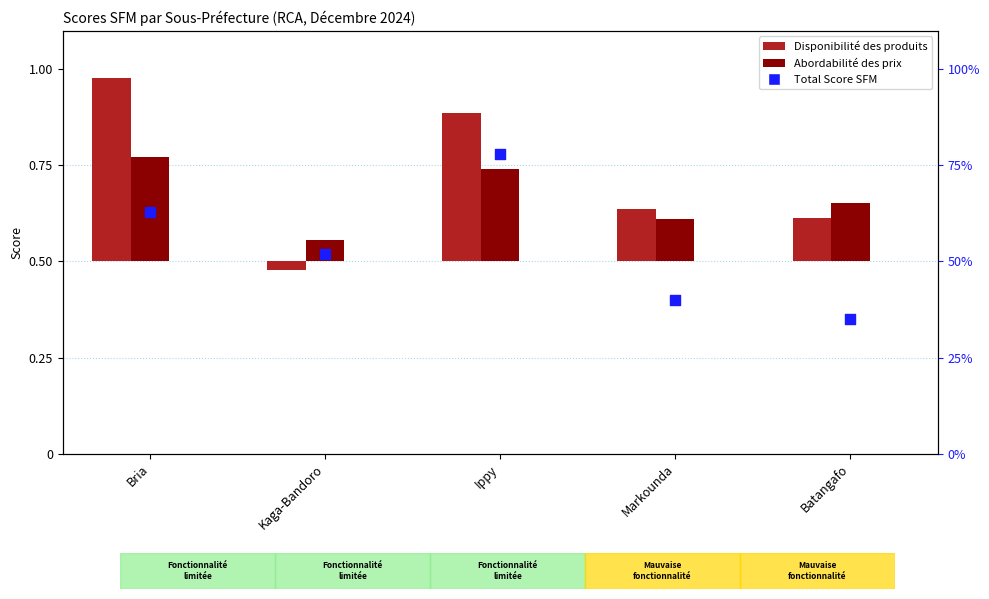

At which category is the sum across all series the highest?

Ippy